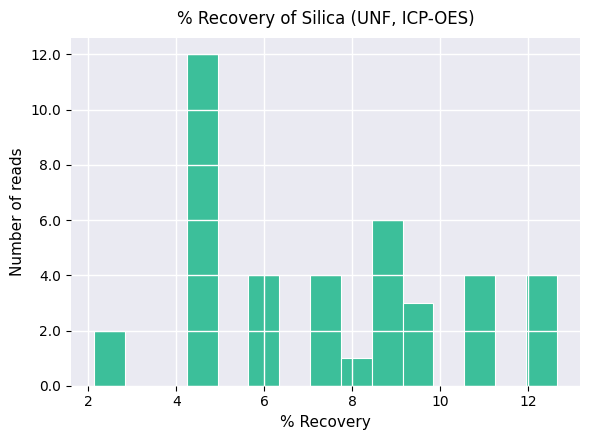

Read against the x-axis, roughly where is the centre of the tallest bar?

4.6